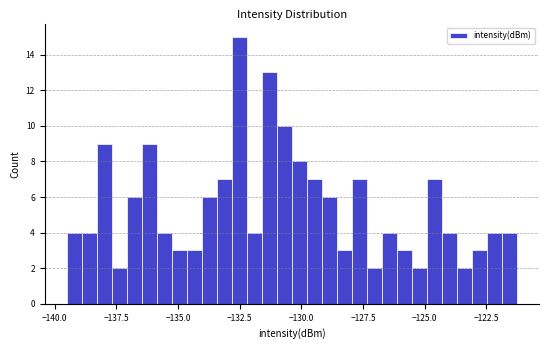

Read against the x-axis, roughly where is the centre of the tallest bar?

-132.5